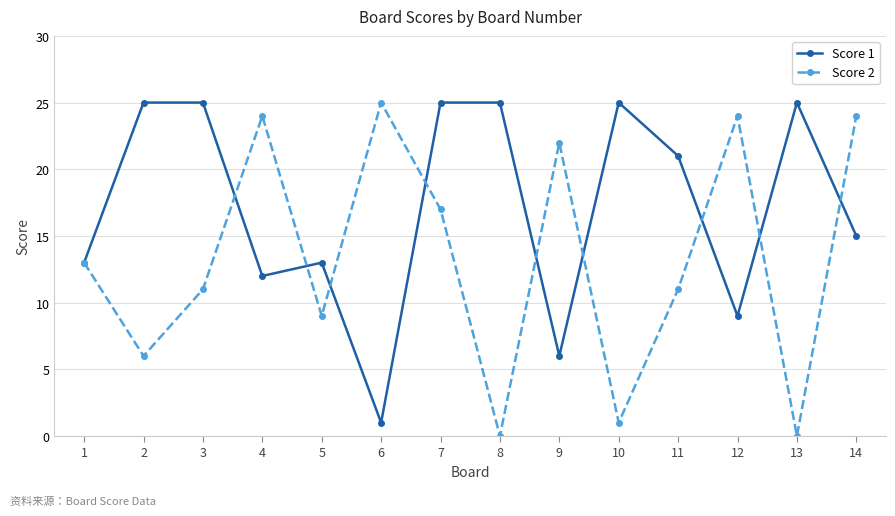

At 7, list the series in order from largest to smallest.

Score 1, Score 2